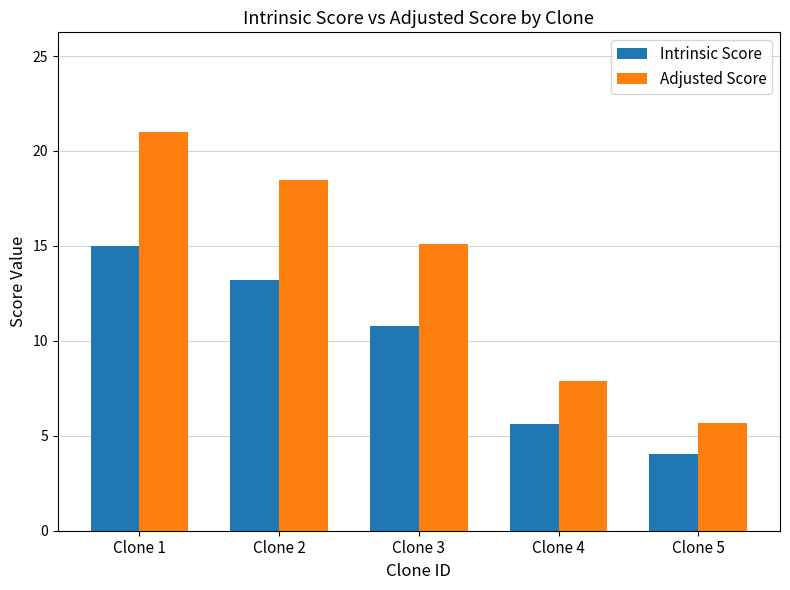

How many groups of bars are there?

5